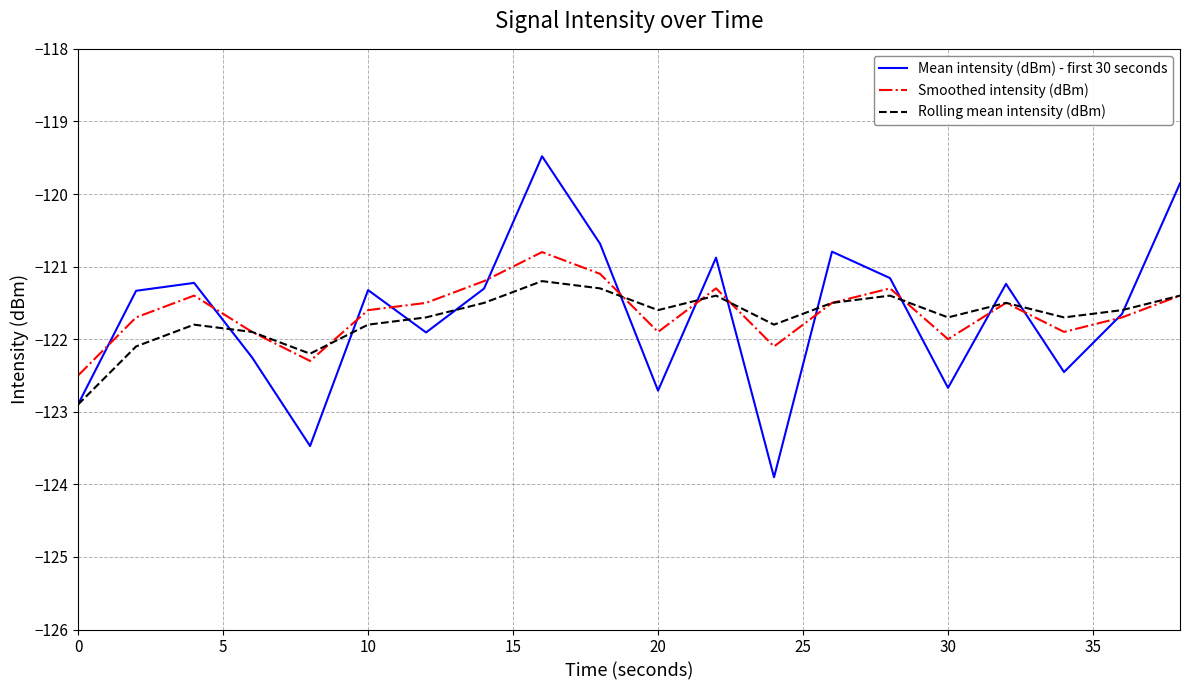

True or false: Smoothed intensity (dBm) and Rolling mean intensity (dBm) cross at least once.

True